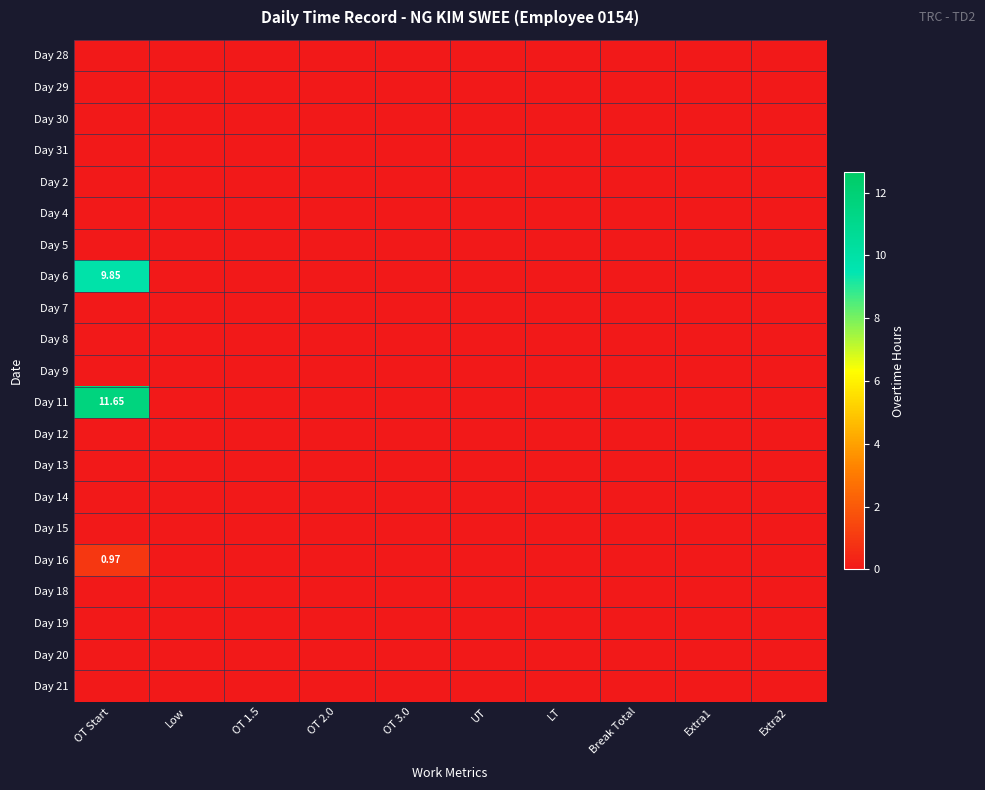

Which series has the widest spread of values?

Day 11